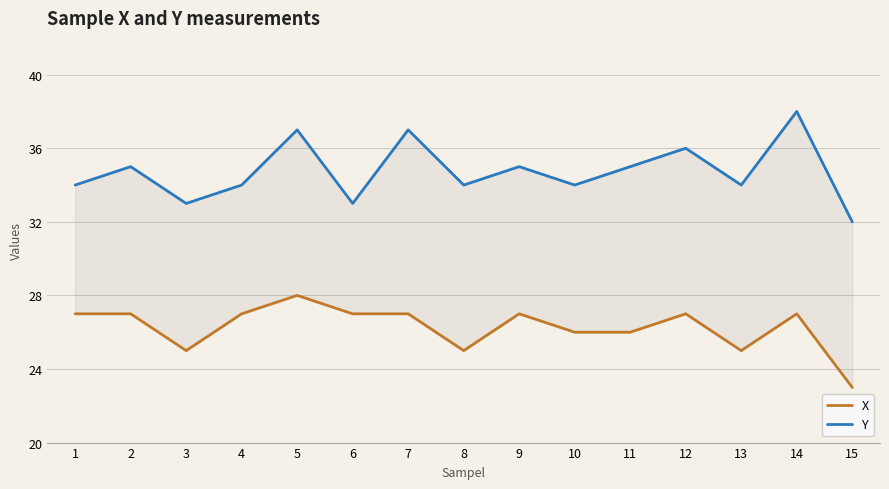

What is the average value of the X series?

26